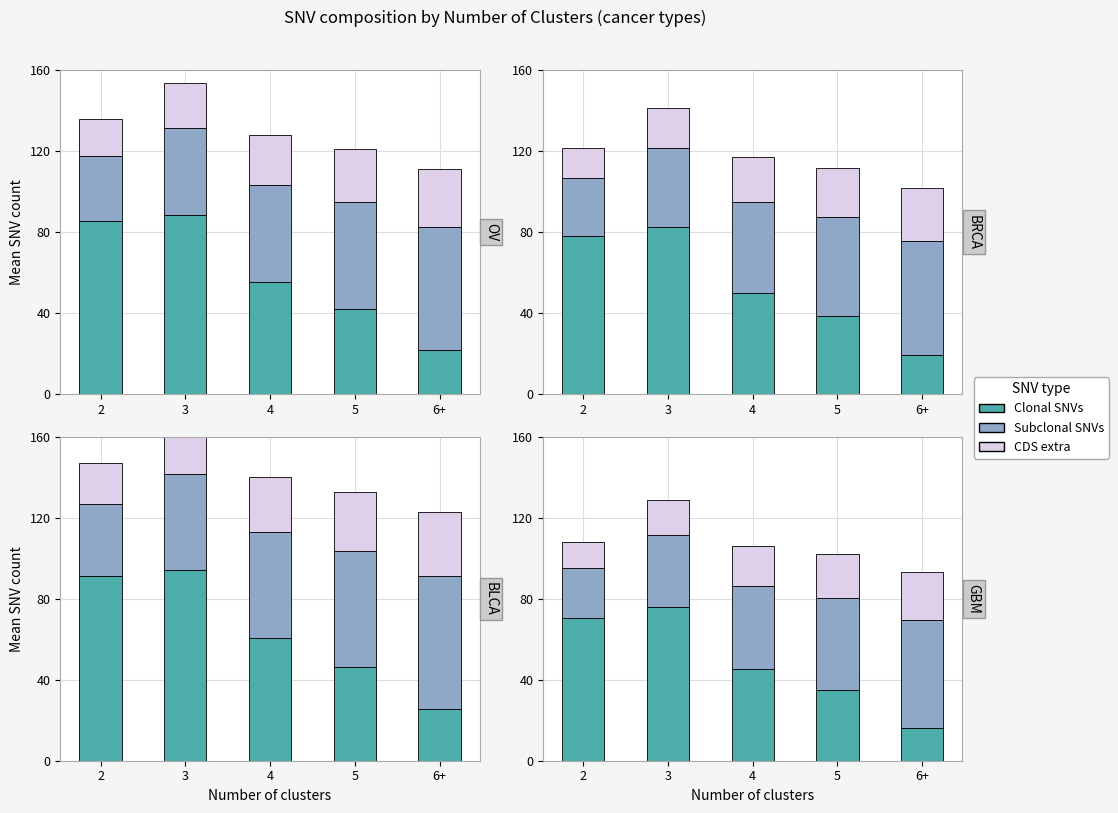

What is the difference between the CDS extra values at 3 and 6+?

6.4